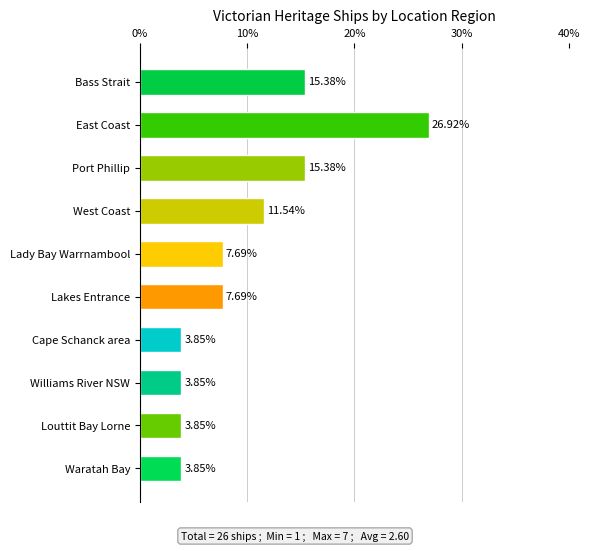

What is the difference between the maximum and minimum values?

23.1